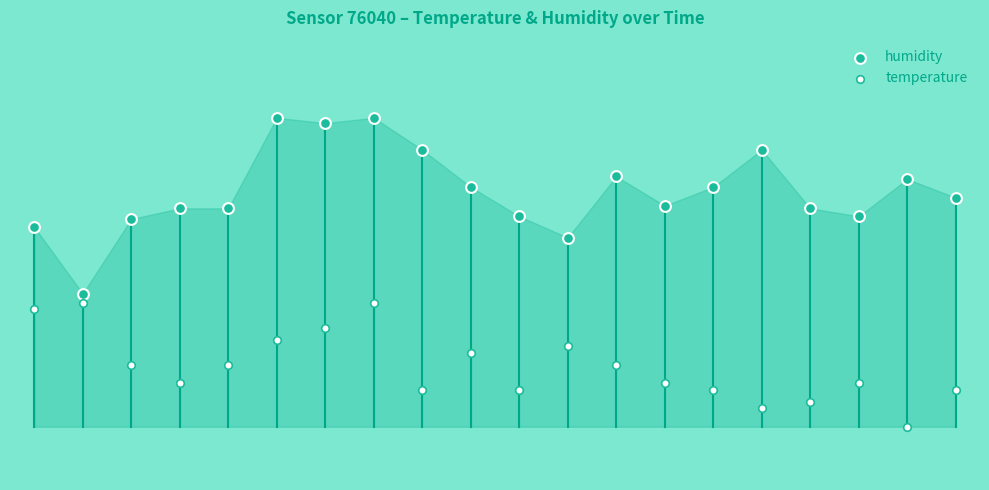

What are all the series names shown in the legend?

humidity, temperature